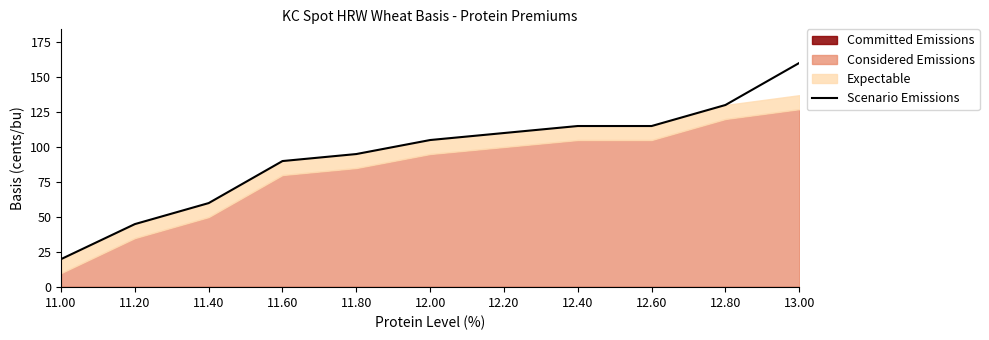

True or false: there are more than 0 points higher than both neighbors.

False